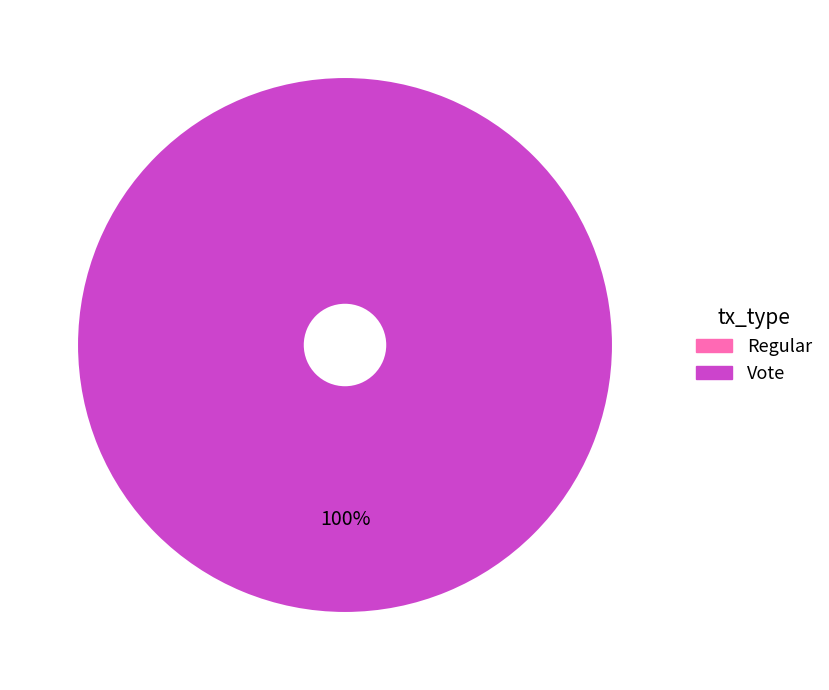

To the nearest percent, what is the difference between the largest and smallest slice percentages?

100%